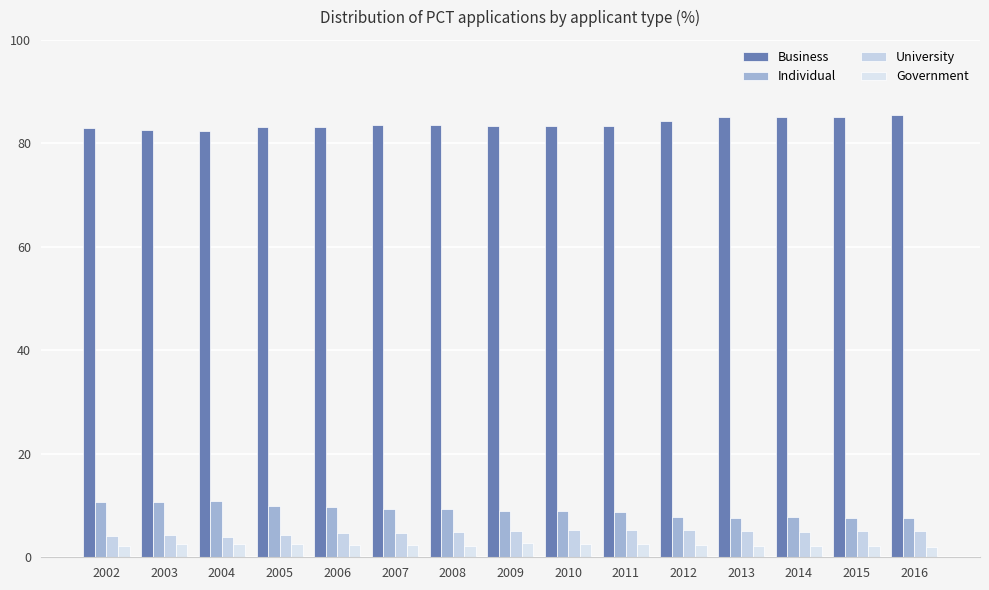

Reading right to left, what are all the values shown in this chart?

Business: 2016=85.5	2015=85.2	2014=85.1	2013=85.0	2012=84.4	2011=83.4	2010=83.3	2009=83.4	2008=83.5	2007=83.6	2006=83.2	2005=83.2	2004=82.5	2003=82.6	2002=83.0
Individual: 2016=7.5	2015=7.6	2014=7.8	2013=7.6	2012=7.8	2011=8.7	2010=8.9	2009=8.9	2008=9.3	2007=9.4	2006=9.7	2005=10.0	2004=10.9	2003=10.7	2002=10.7
University: 2016=5.0	2015=5.1	2014=4.8	2013=5.1	2012=5.3	2011=5.3	2010=5.2	2009=5.0	2008=4.9	2007=4.7	2006=4.7	2005=4.3	2004=4.0	2003=4.2	2002=4.1
Government: 2016=1.9	2015=2.1	2014=2.2	2013=2.3	2012=2.5	2011=2.6	2010=2.6	2009=2.7	2008=2.2	2007=2.3	2006=2.4	2005=2.6	2004=2.6	2003=2.5	2002=2.2